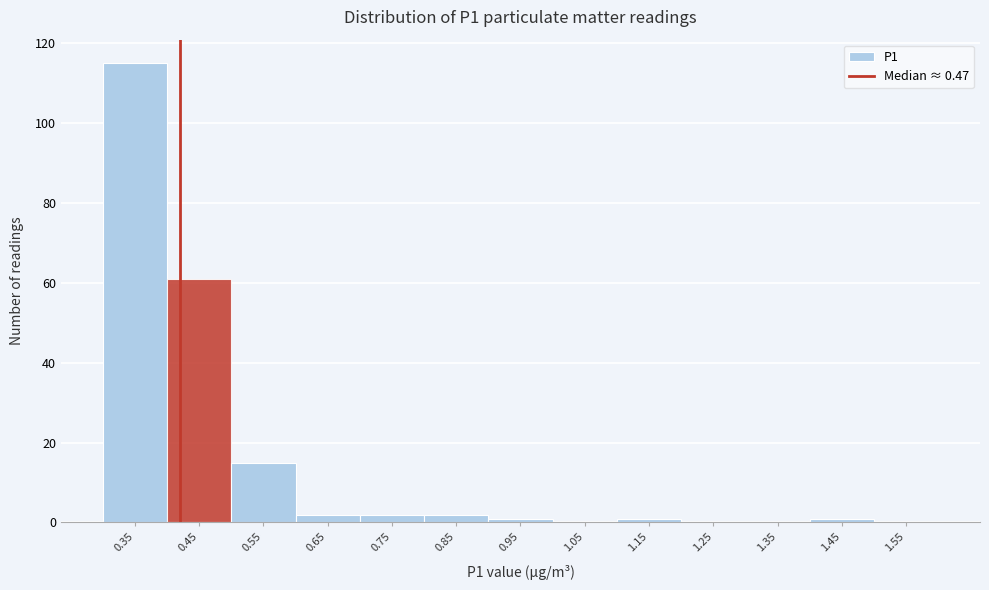

Reading left to right, extract all data points from this chart.

0.35=115	0.45=61	0.55=15	0.65=2	0.75=2	0.85=2	0.95=1	1.05=0	1.15=1	1.25=0	1.35=0	1.45=1	1.55=0